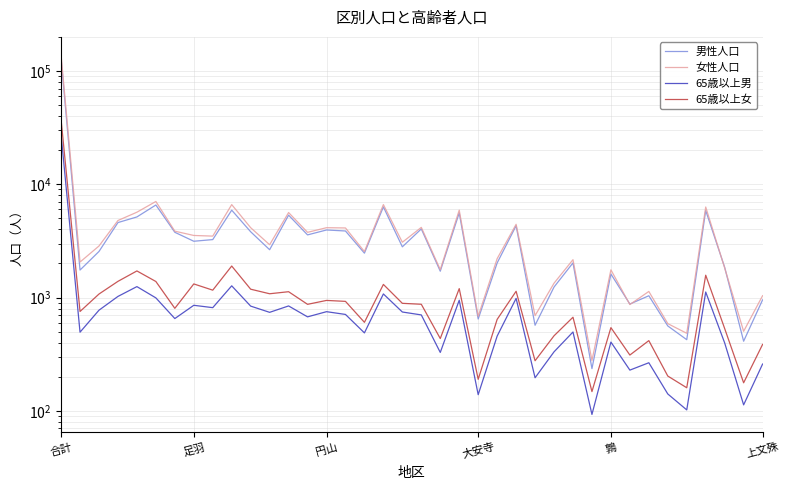

At which label does 65歳以上女 reach its peak?

合計